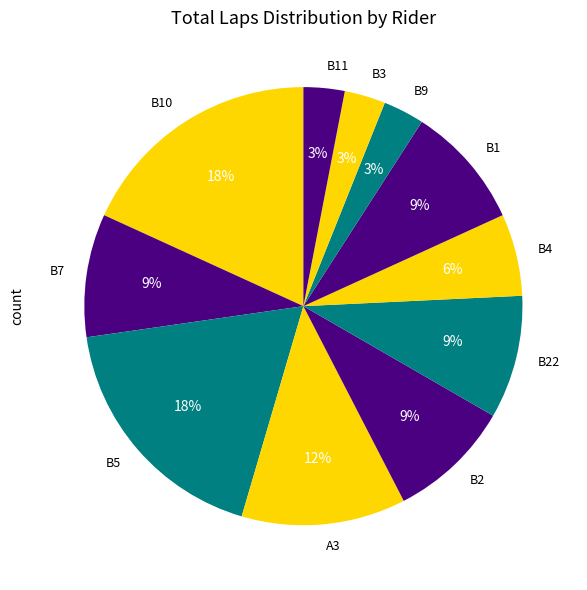

Is there any slice that represents more than half of the pie?

No